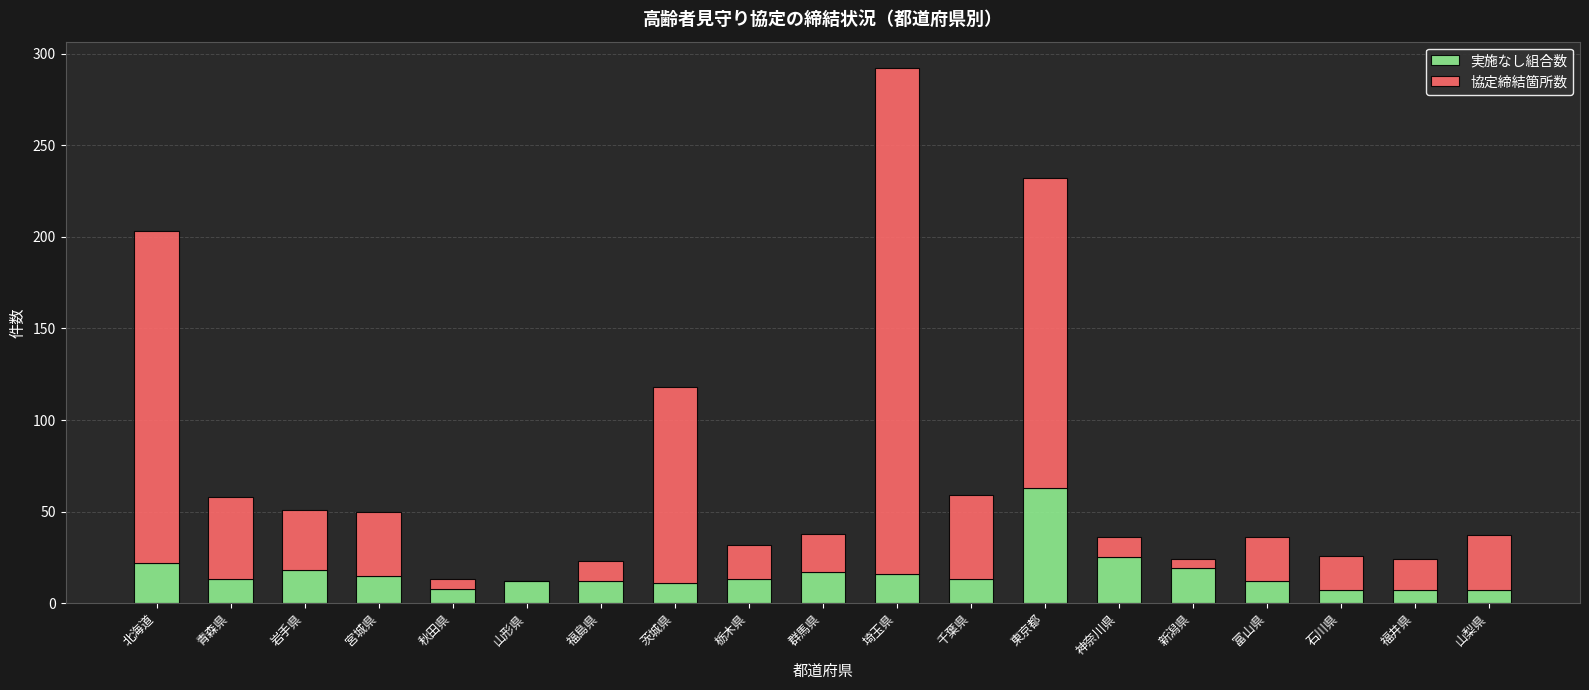

What is the sum of the 実施なし組合数 values at 福井県 and 神奈川県?

32